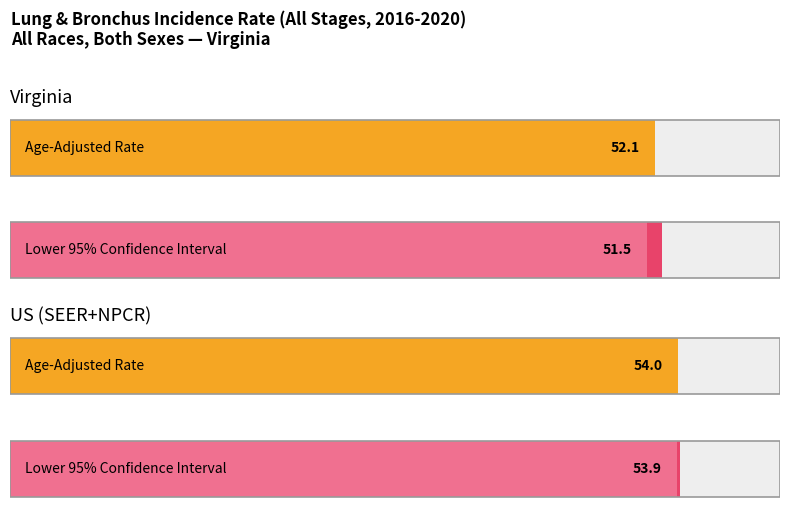

Reading left to right, transcribe all the data shown in this chart.

Average utilization: Virginia=52.1	US (SEER+NPCR)=54.0
Lower 95% CI: Virginia=51.5	US (SEER+NPCR)=53.9
Upper 95% CI: Virginia=52.7	US (SEER+NPCR)=54.1